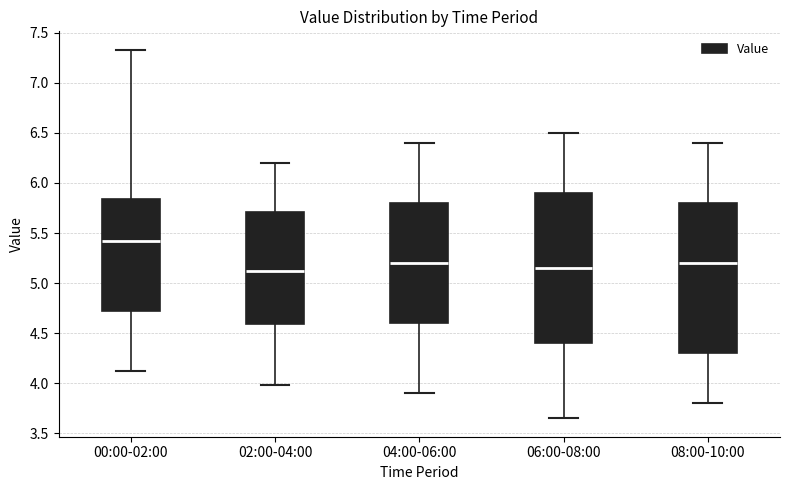

Reading left to right, read every box against the y-axis: the position of its median line, the range the box covers, and the ends of its whiskers. The values are not printed on the chart, so give them approximately, as read against the axis.

00:00-02:00: median 5.40, box 4.75 to 5.85, whiskers 4.10 to 7.35
02:00-04:00: median 5.15, box 4.60 to 5.70, whiskers 4.00 to 6.20
04:00-06:00: median 5.20, box 4.60 to 5.80, whiskers 3.90 to 6.40
06:00-08:00: median 5.15, box 4.40 to 5.90, whiskers 3.65 to 6.50
08:00-10:00: median 5.20, box 4.30 to 5.80, whiskers 3.80 to 6.40